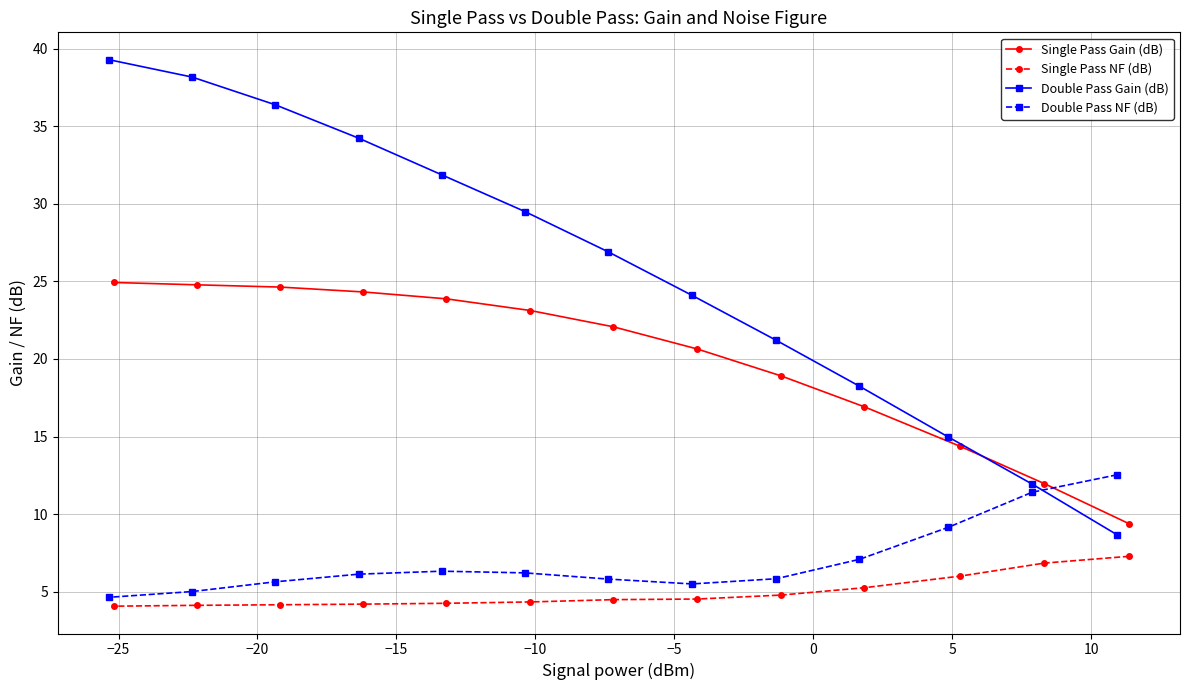

At how many categories does at least one series exceed 10?

13